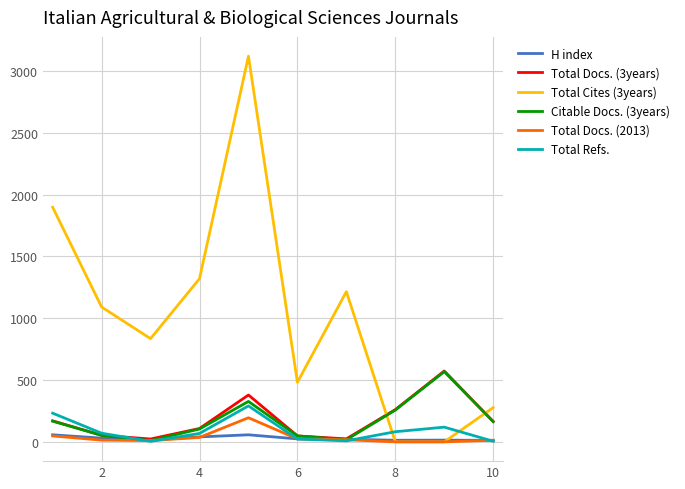

What is the maximum value for Citable Docs. (3years)?

568